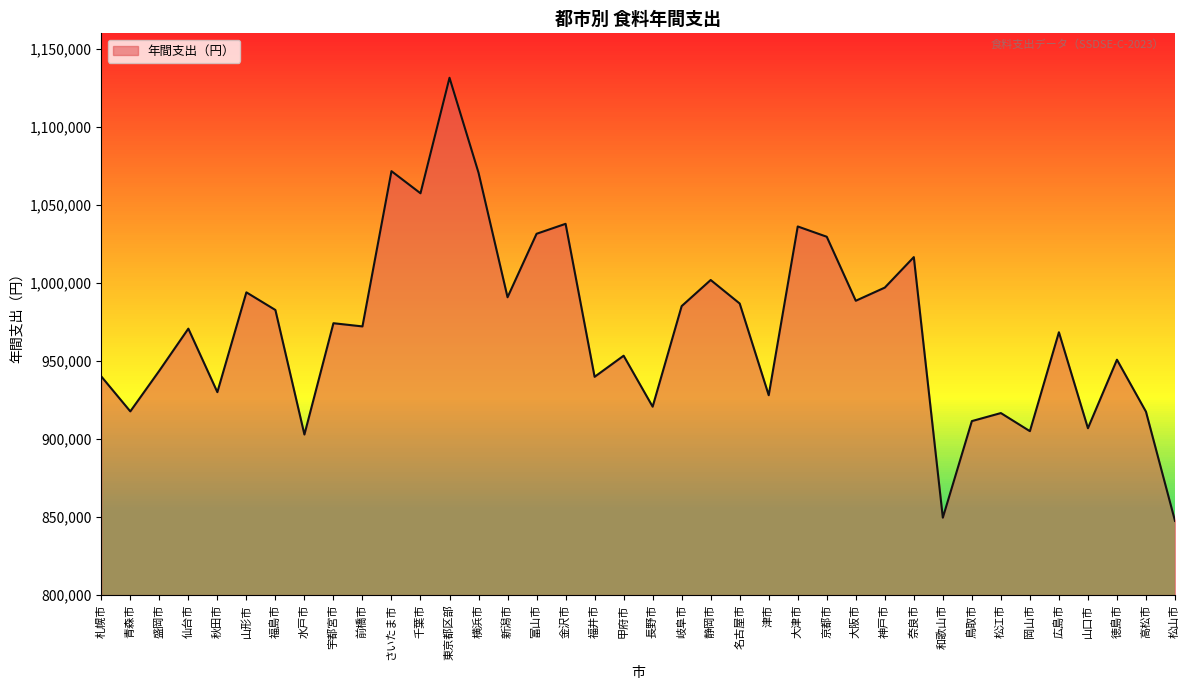

The chart shows a value of 1322266 at 徳島市. True or false?

False